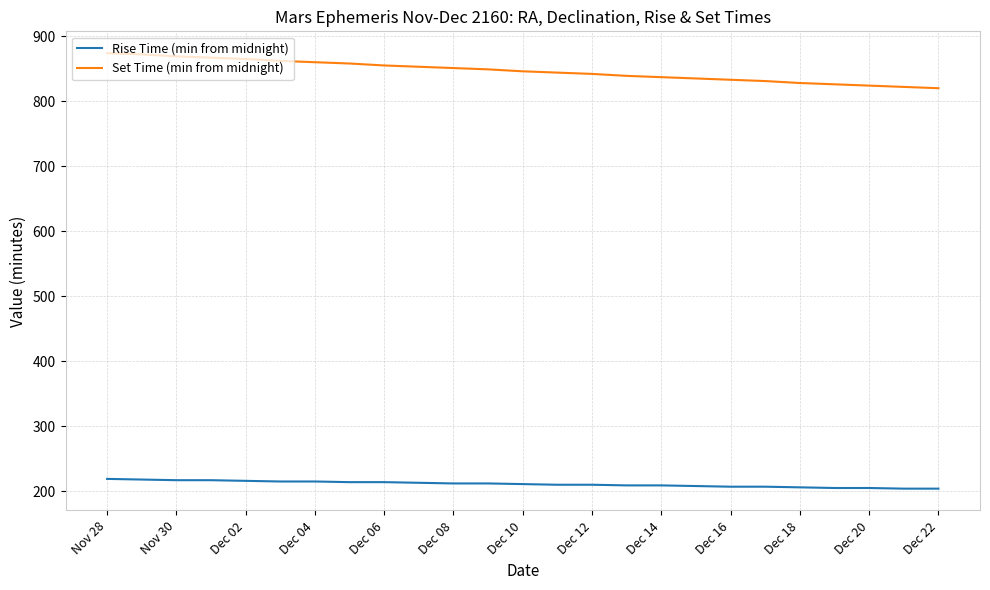

True or false: Rise Time (min from midnight) and Set Time (min from midnight) intersect in this chart.

False